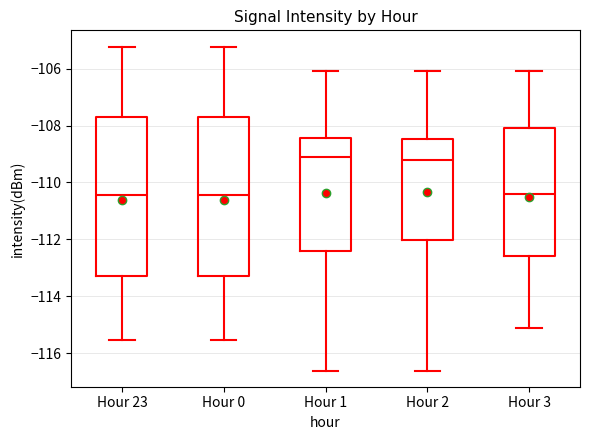

Reading left to right, read every box against the y-axis: the position of its median line, the range the box covers, and the ends of its whiskers. The values are not printed on the chart, so give them approximately, as read against the axis.

Hour 23: median -110.4, box -113.4 to -107.8, whiskers -115.6 to -105.2
Hour 0: median -110.4, box -113.4 to -107.8, whiskers -115.6 to -105.2
Hour 1: median -109.0, box -112.4 to -108.4, whiskers -116.6 to -106.0
Hour 2: median -109.2, box -112.0 to -108.4, whiskers -116.6 to -106.0
Hour 3: median -110.4, box -112.6 to -108.0, whiskers -115.0 to -106.0